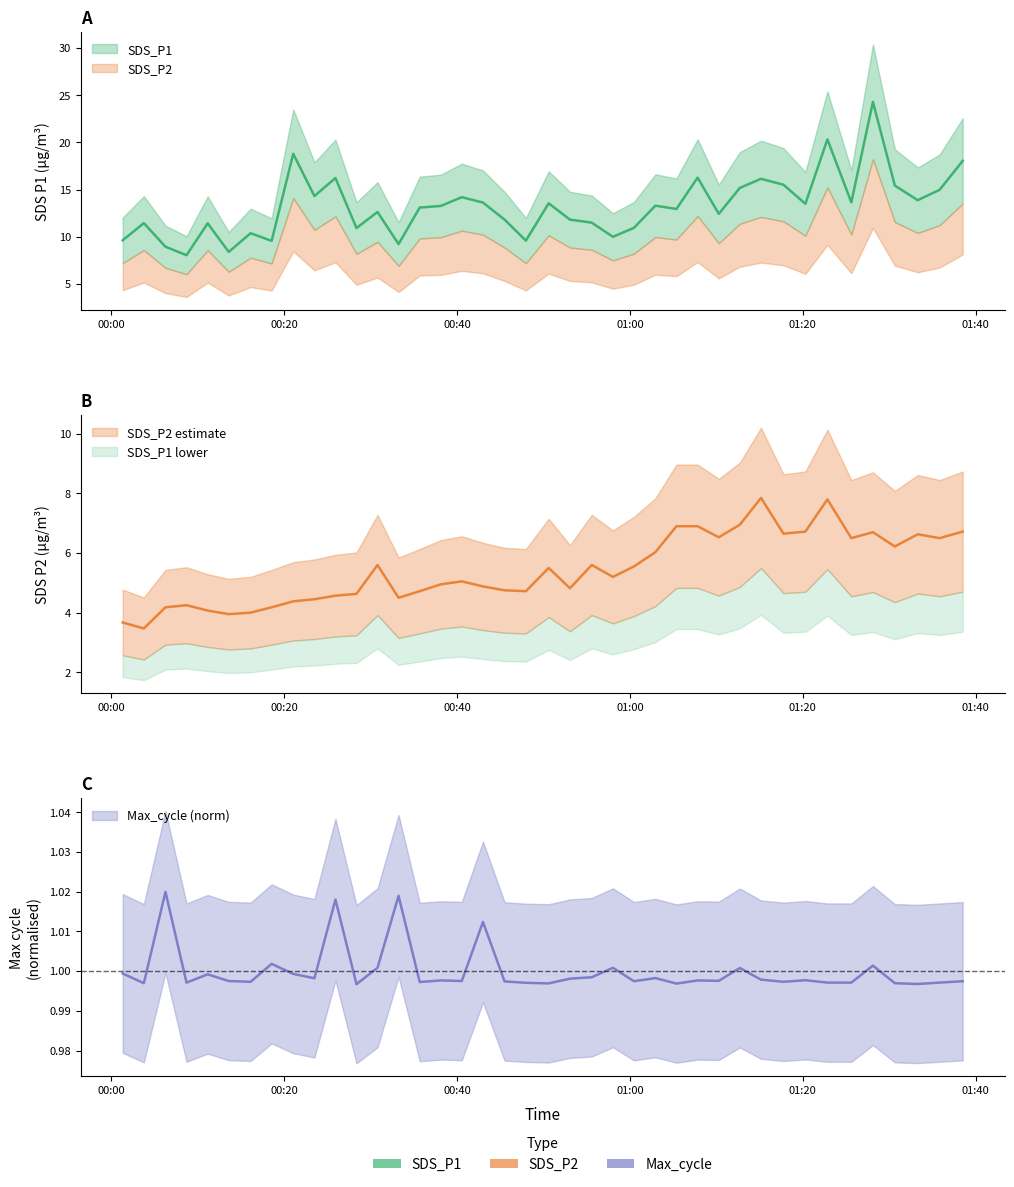

Is the value of SDS_P2 at 38 greater than the value of SDS_P1 at 34?

No